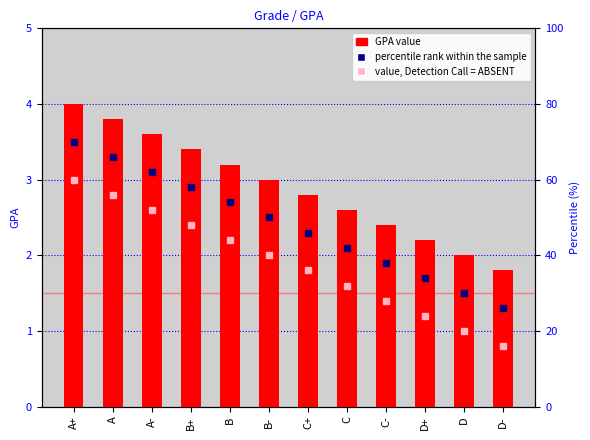

What is the average value?

2.9